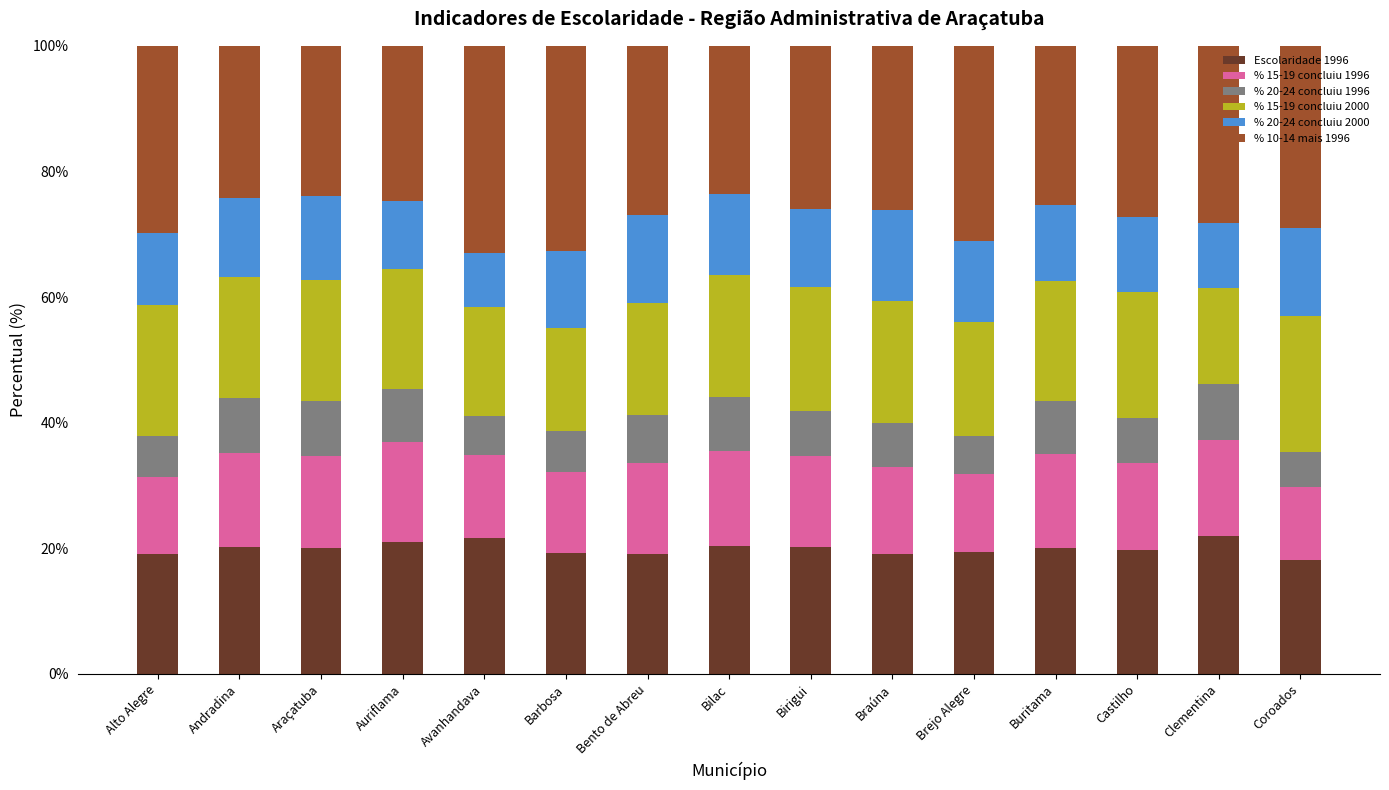

What is the total value across all series at Braúna?

100.0